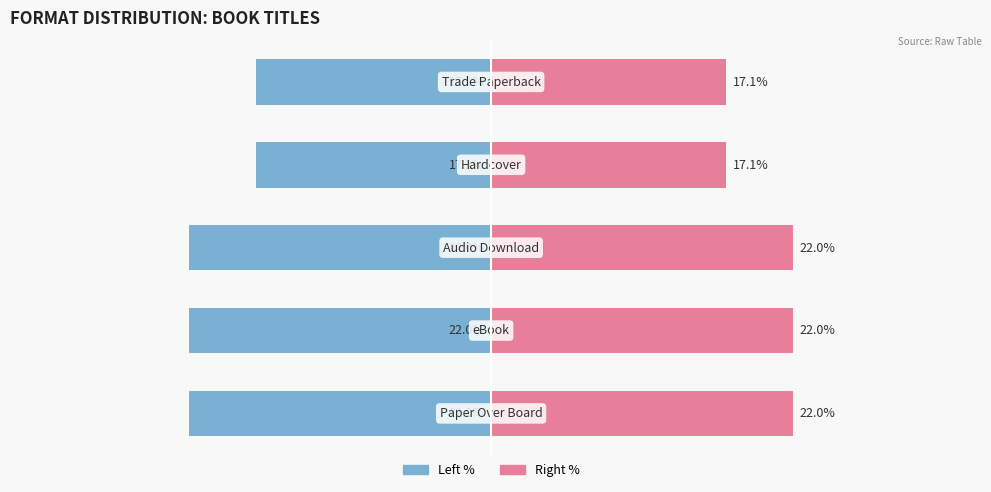

How many bars are there in each group?

2